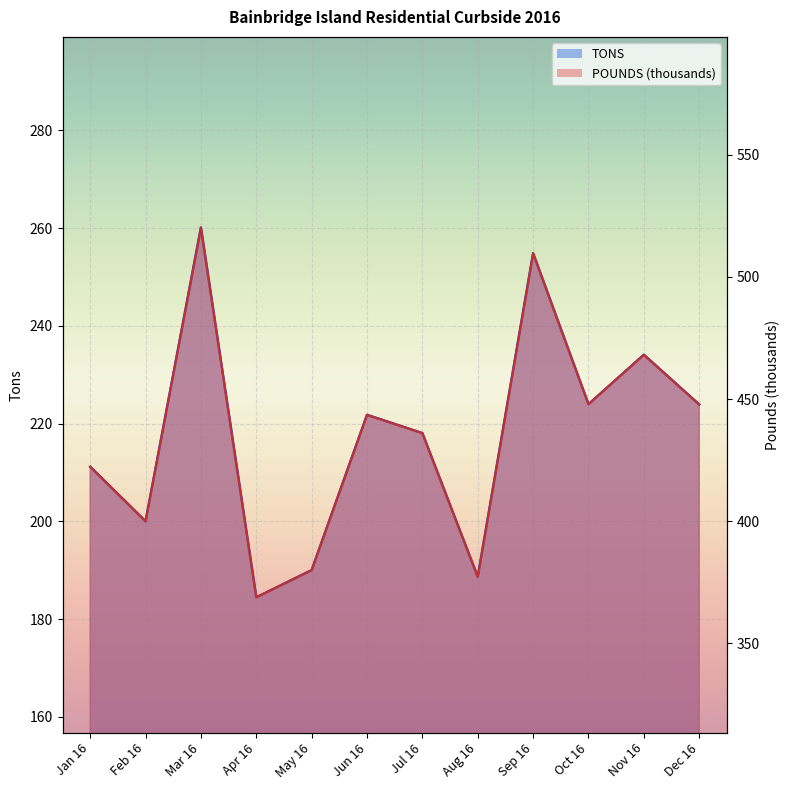

The POUNDS series shows 398.2 at Oct 16. True or false?

False